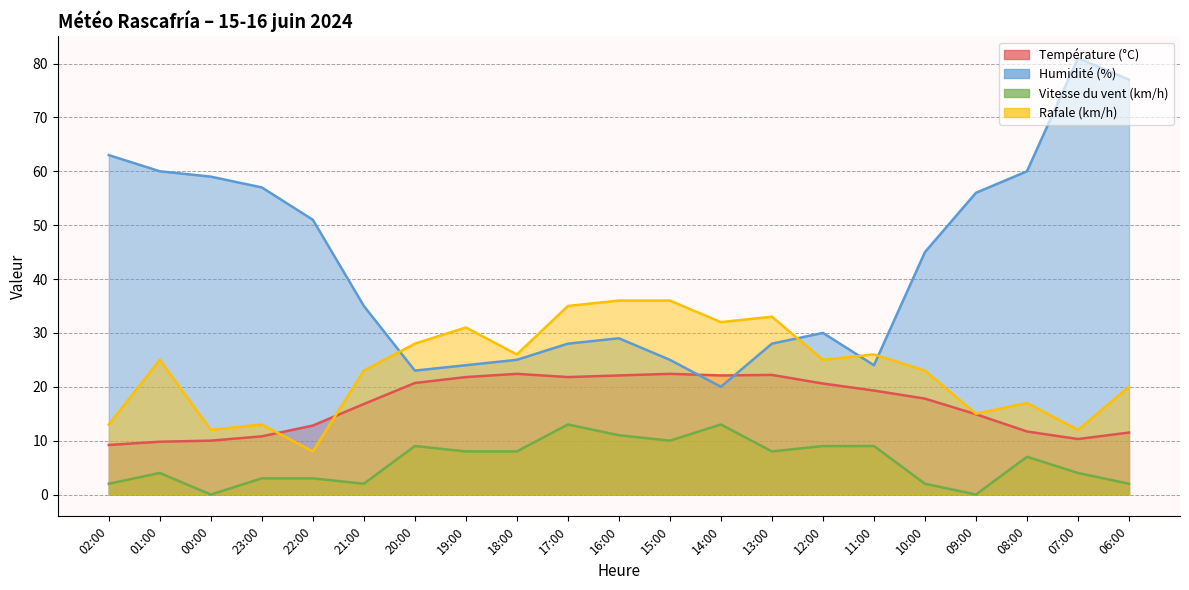

What is the label of the 20th point from the right?

01:00